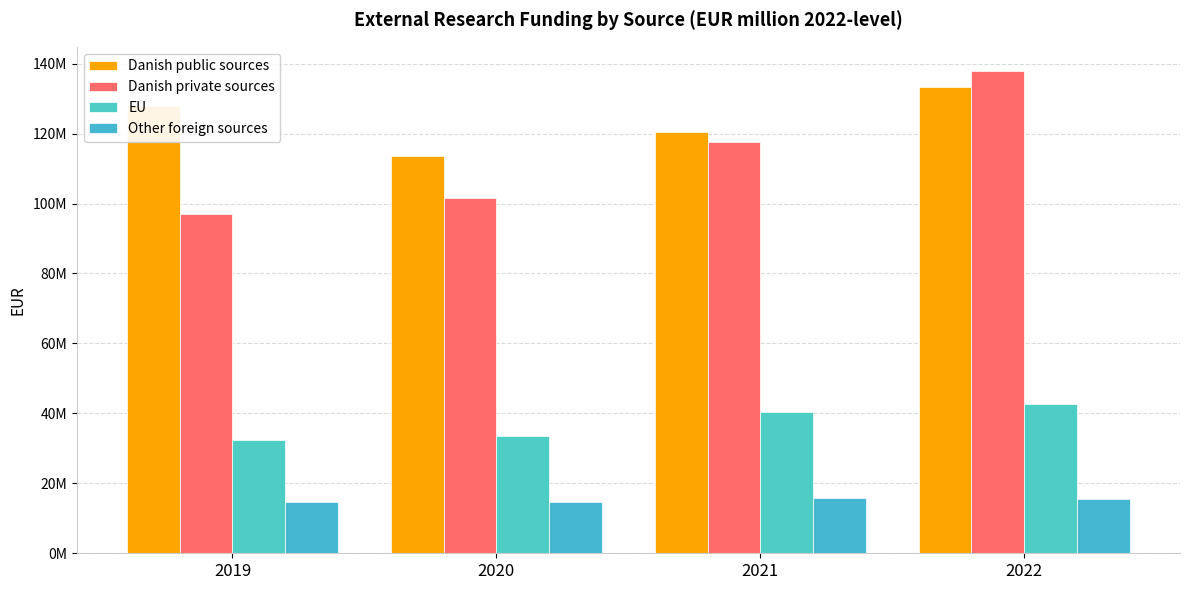

Rank the categories by Other foreign sources value from highest to lowest.

2021, 2022, 2019, 2020